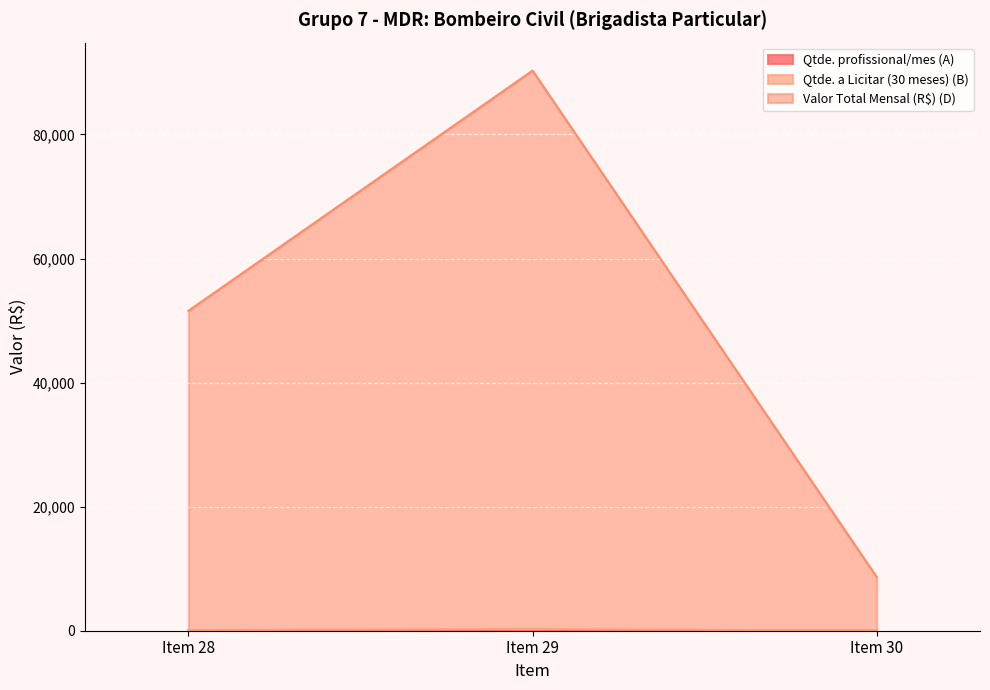

What are all the series names shown in the legend?

Qtde. profissional/mes (A), Qtde. a Licitar (30 meses) (B), Valor Total Mensal (R$) (D)